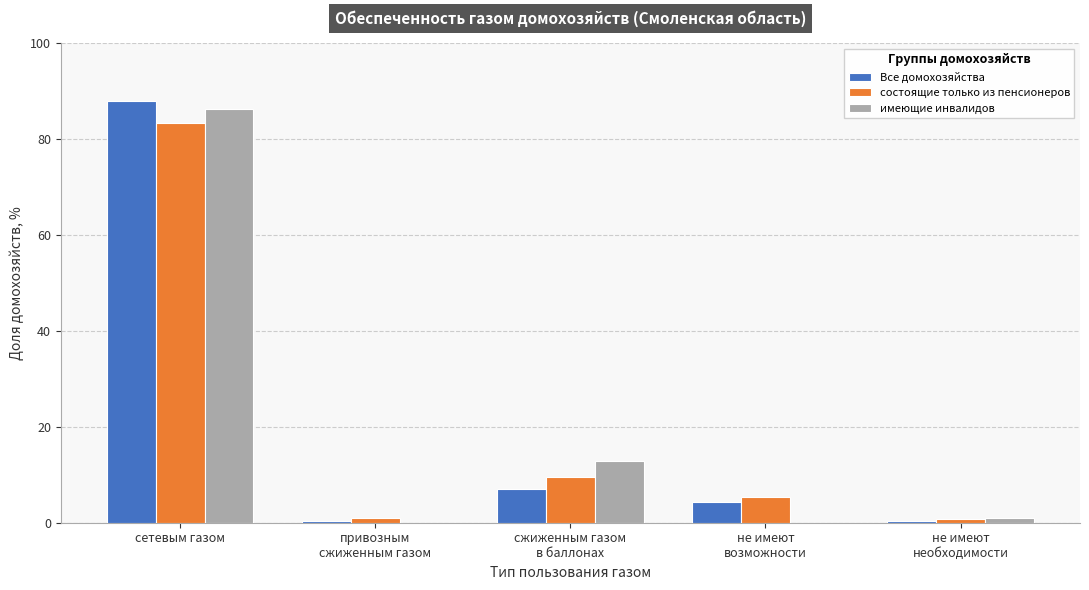

At which category is the sum across all series the highest?

сетевым газом